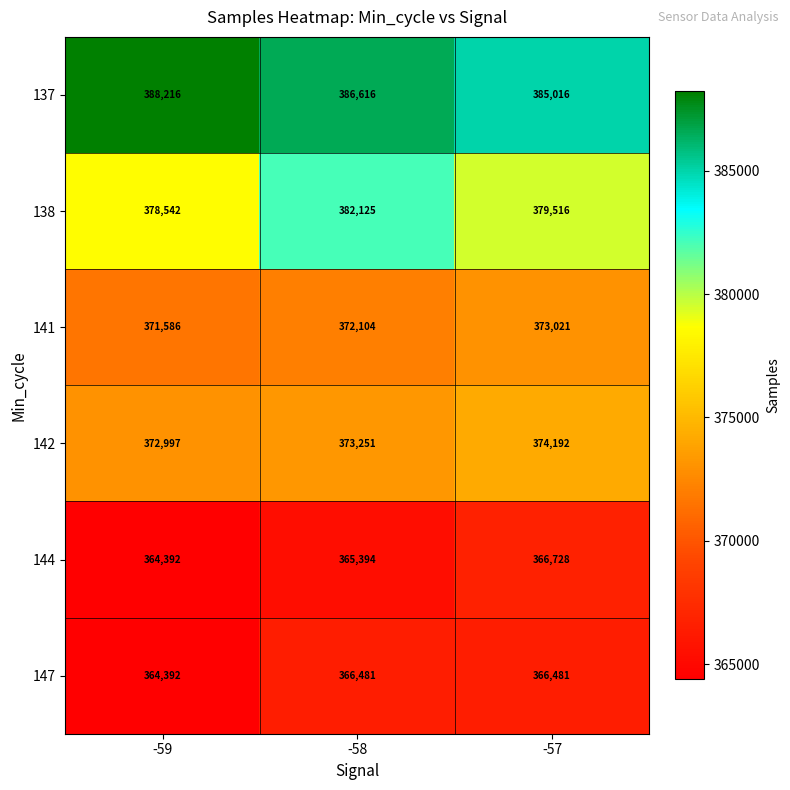

At -57, list the series in order from smallest to largest.

147, 144, 141, 142, 138, 137